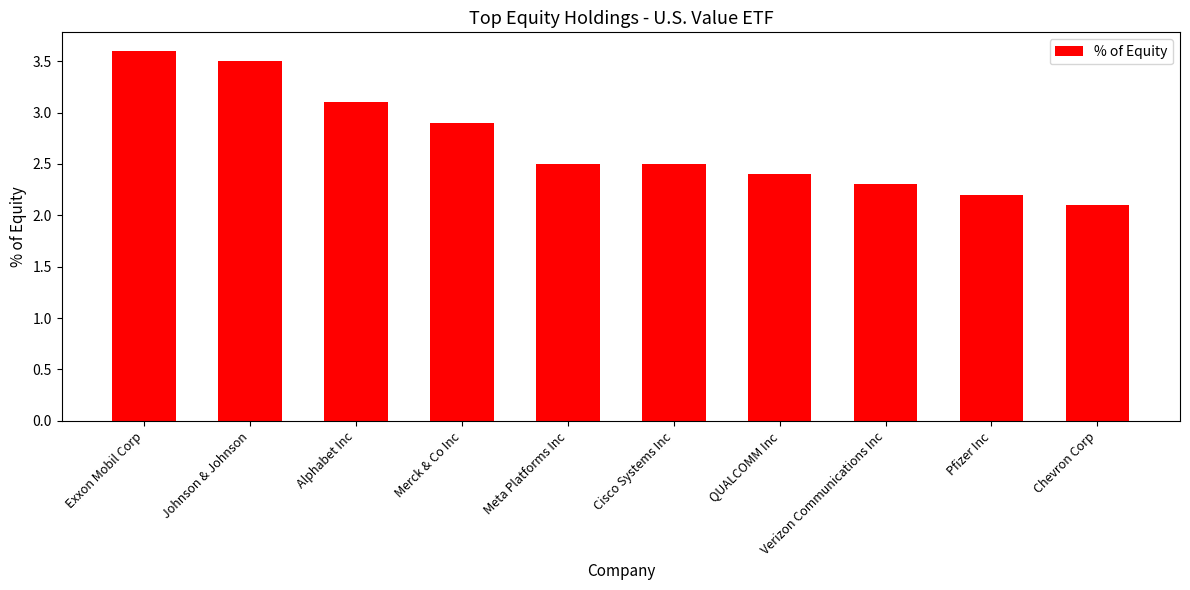

What is the change in value from QUALCOMM Inc to Chevron Corp?

-0.3